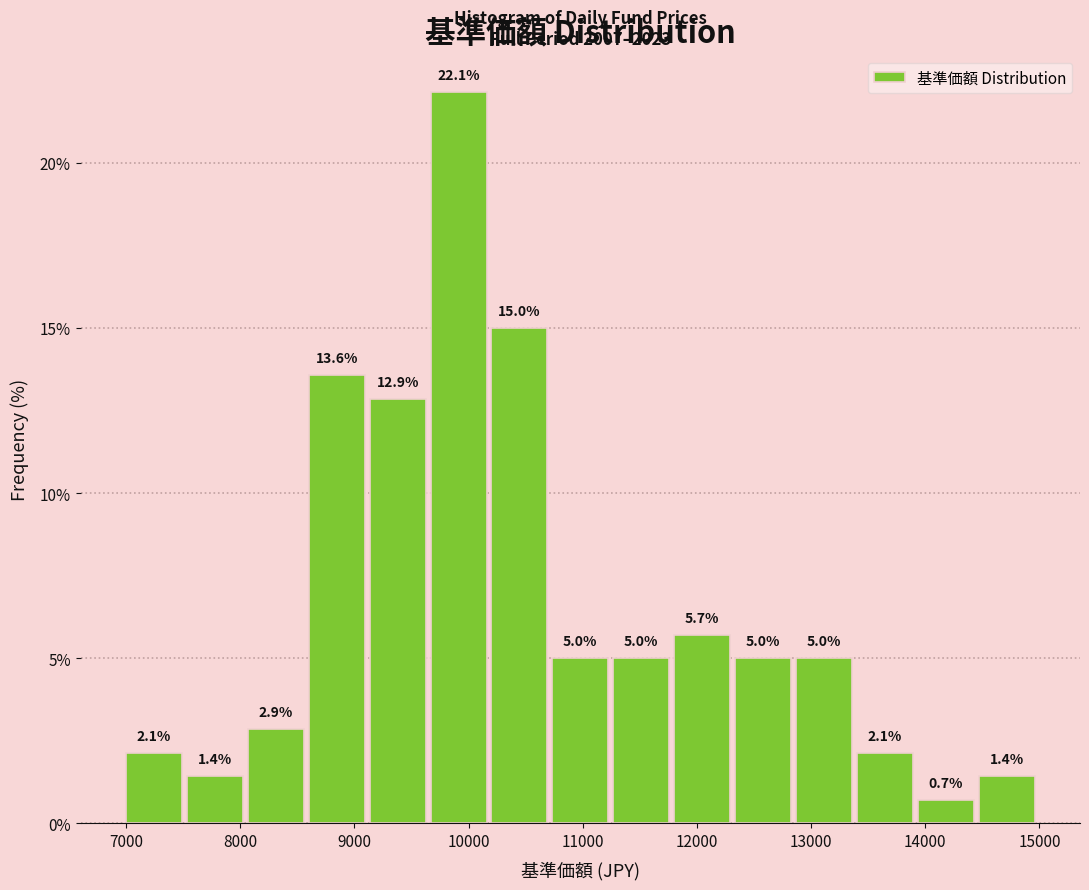

What is the height of the bar covering 11800 to 12300 on the x-axis? The bar edges are not printed on the chart, so give them approximately, as read against the axis.

5.7